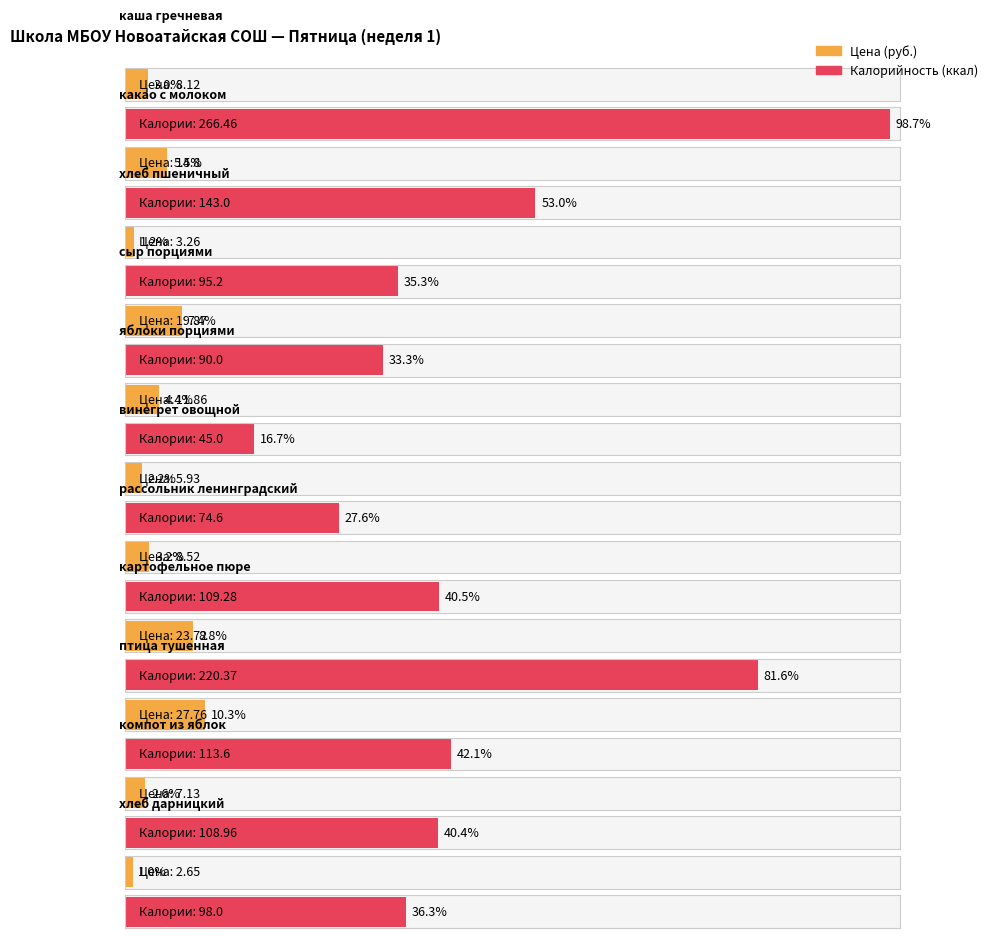

At which category is the sum across all series the highest?

каша гречневая